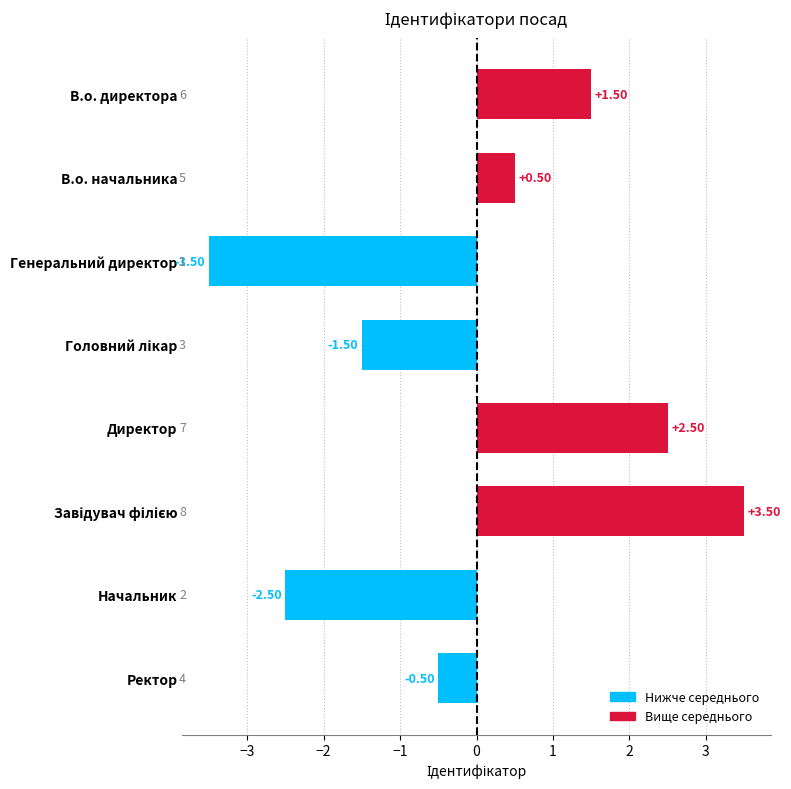

Between Директор and Начальник, which is larger?

Директор